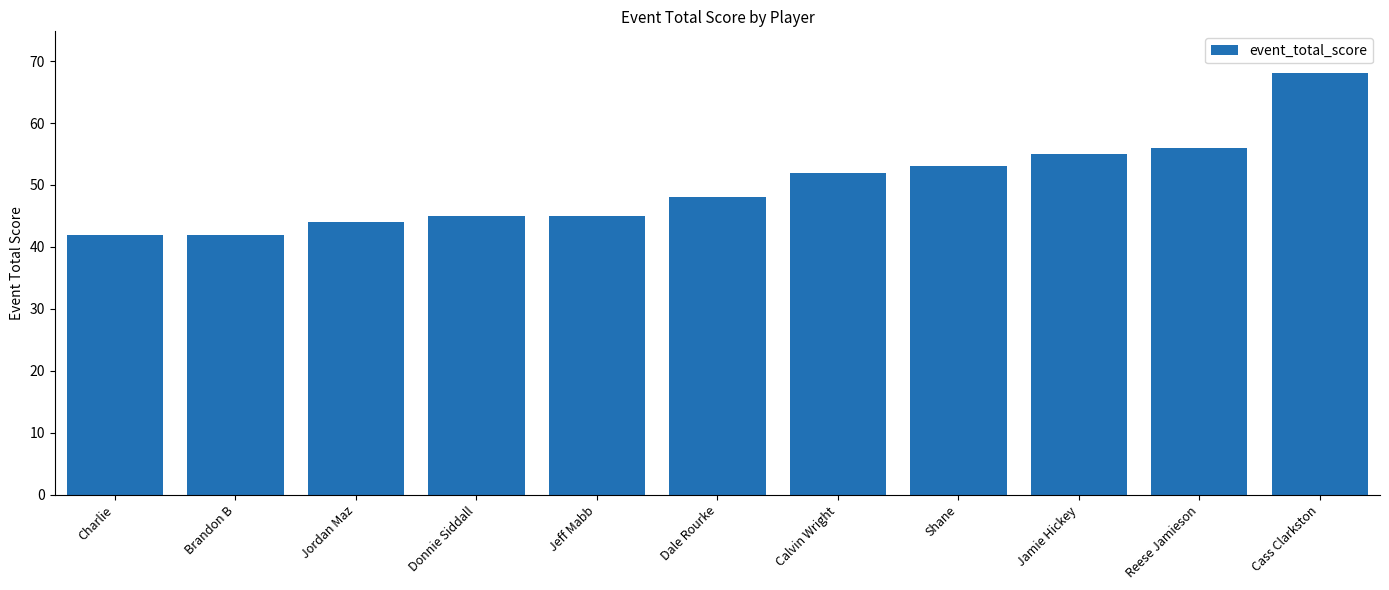

What is the difference between the values at Jeff Mabb and Reese Jamieson?

11